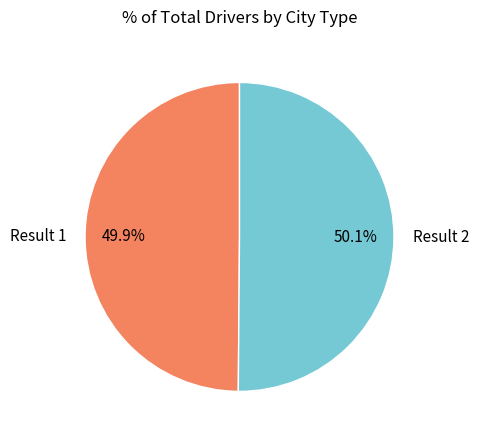

How many slices are in this pie chart?

2